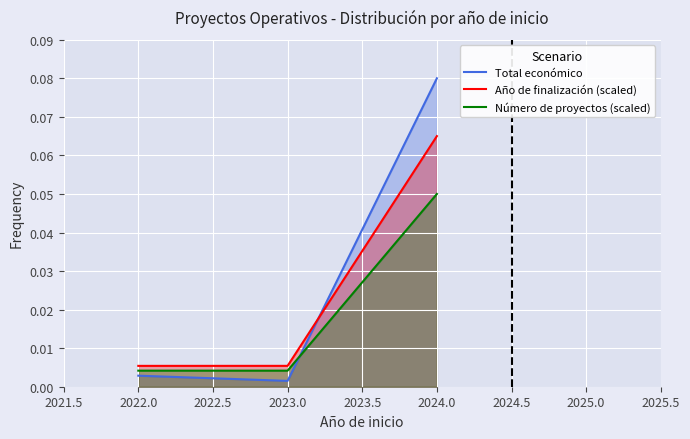

Reading right to left, extract all data points from this chart.

Total económico: 0.1	0.0	0.0
Año de finalización (scaled): 0.1	0.0	0.0
Número de proyectos (scaled): 0.1	0.0	0.0